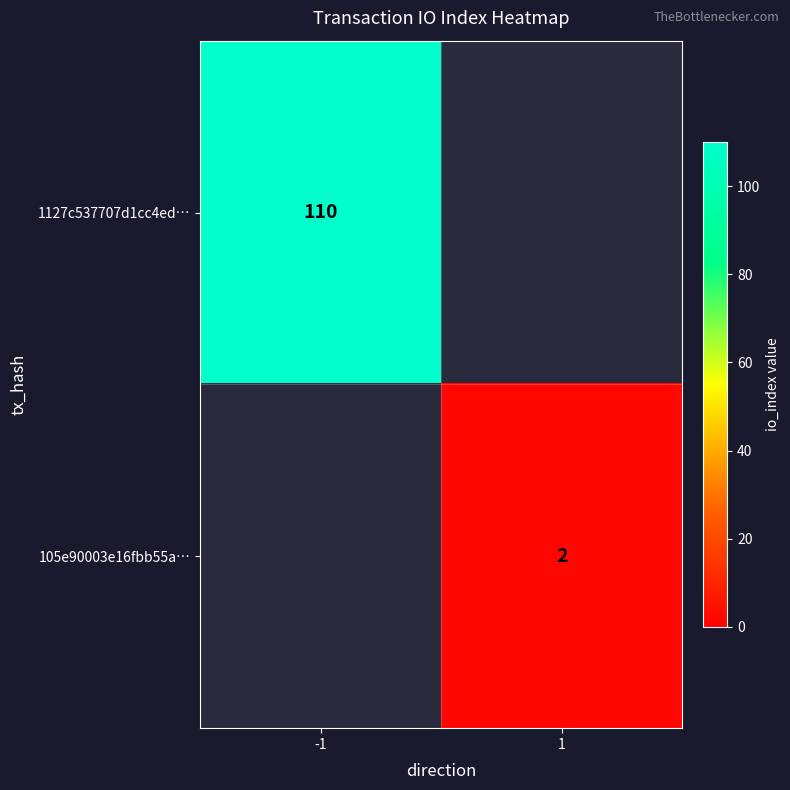

Count the number of data series in this chart.

2